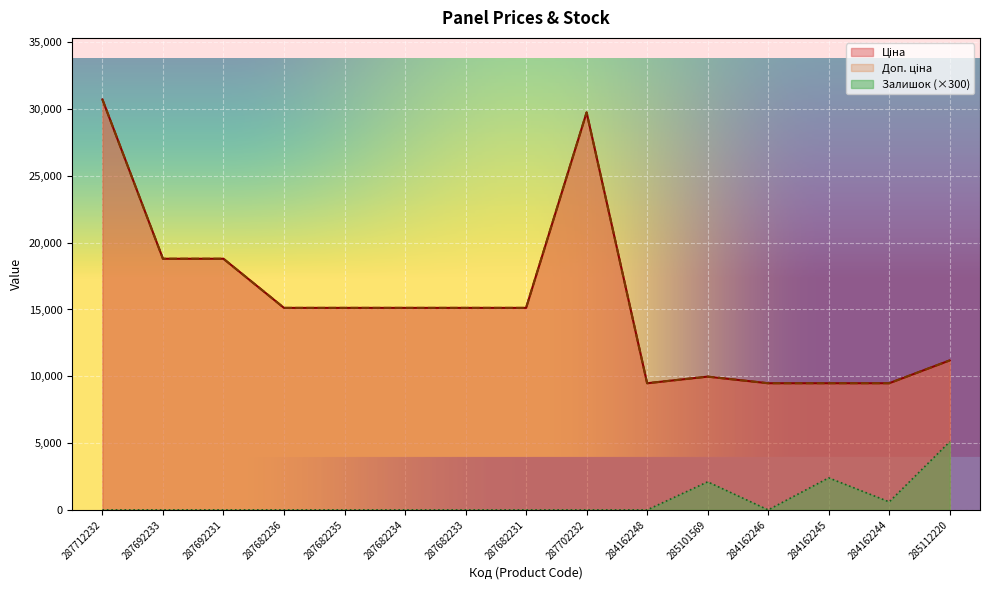

How many data points in Ціна are above 15120?

4